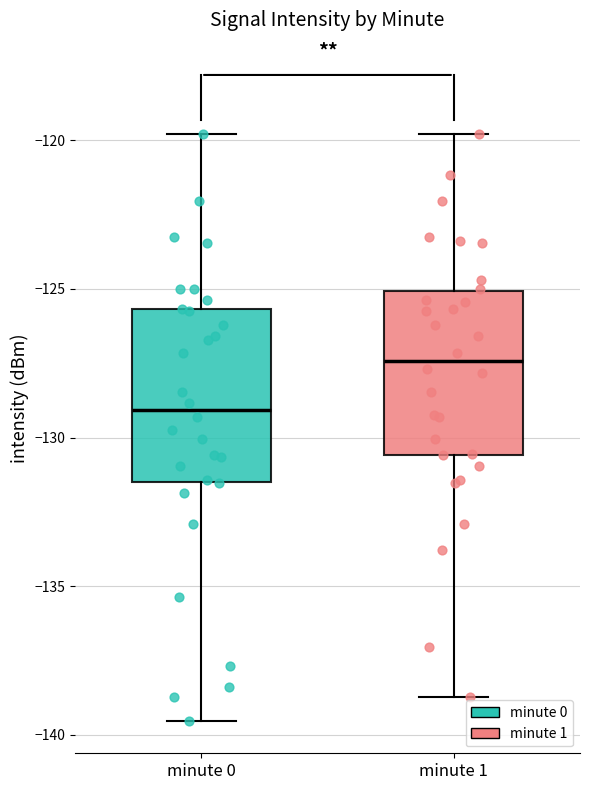

Reading left to right, read every box against the y-axis: the position of its median line, the range the box covers, and the ends of its whiskers. The values are not printed on the chart, so give them approximately, as read against the axis.

minute 0: median -129.0, box -131.5 to -125.5, whiskers -139.5 to -120.0
minute 1: median -127.5, box -130.5 to -125.0, whiskers -138.5 to -120.0